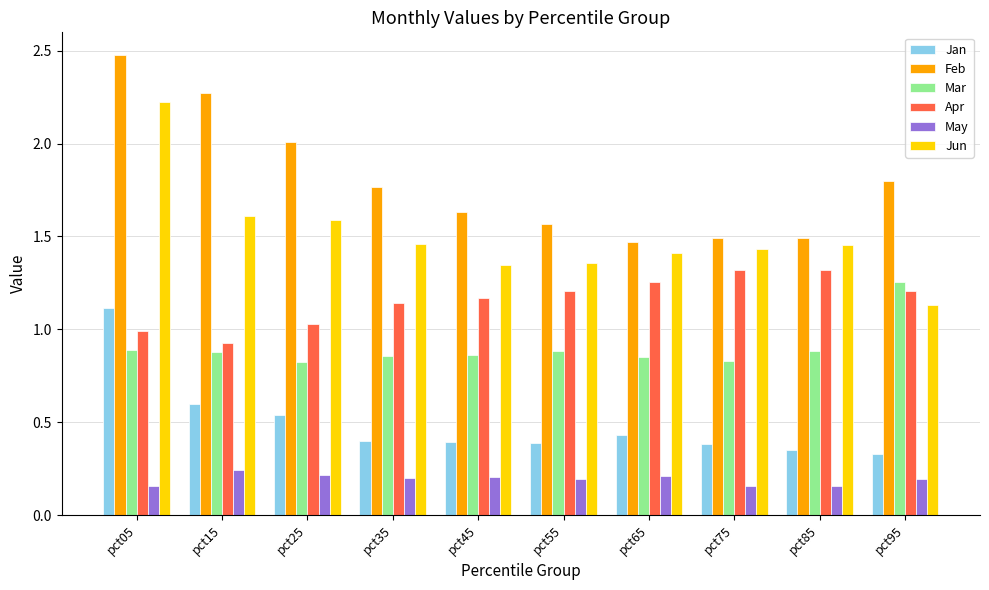

Is it true that Jun equals 1.3 at pct45?

True